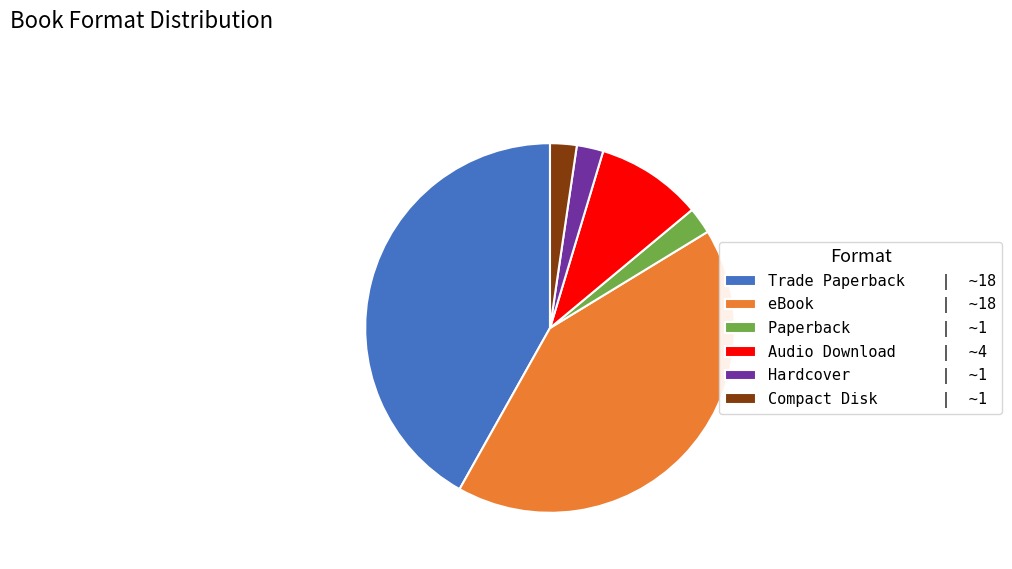

Does Hardcover represent more than half of the total?

No